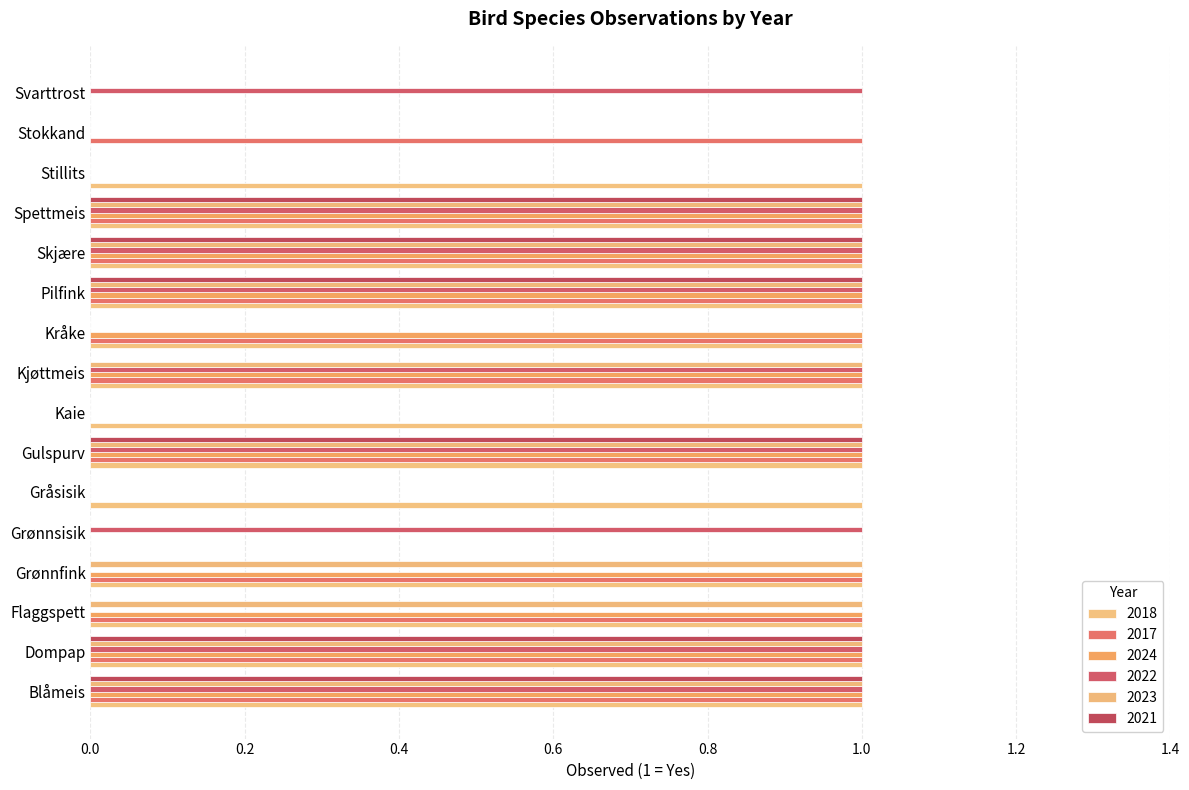

What is the greatest value displayed?

1